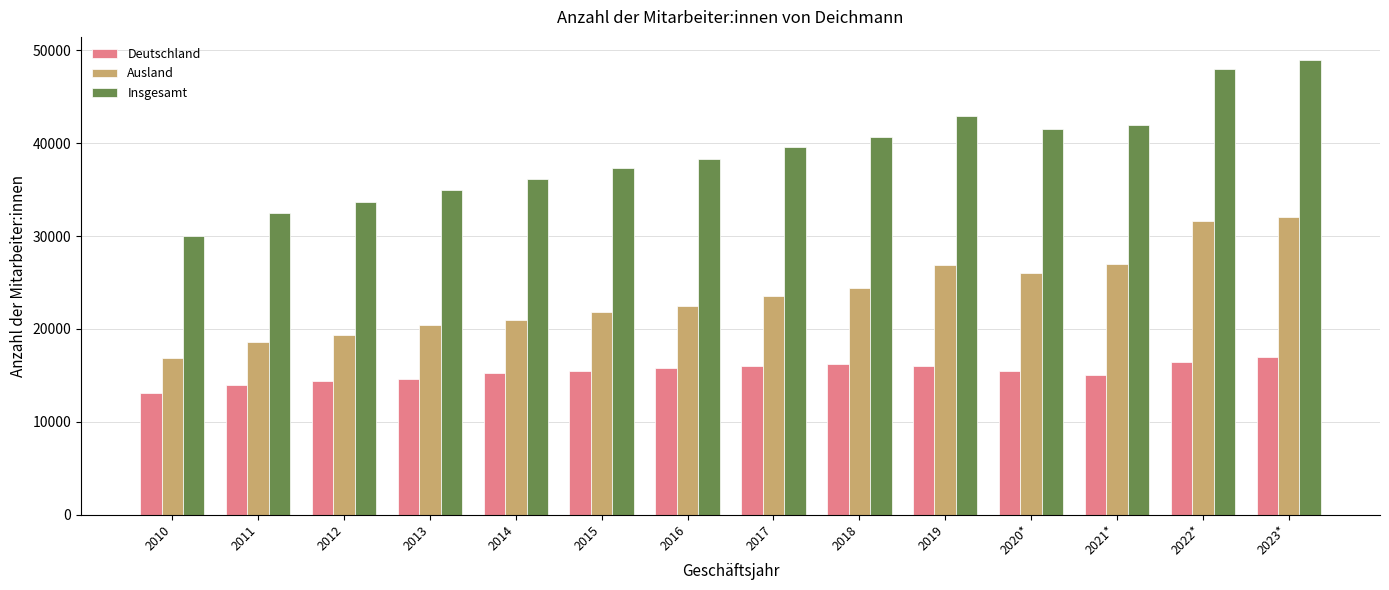

Which series changed the most between 2012 and 2016?

Insgesamt